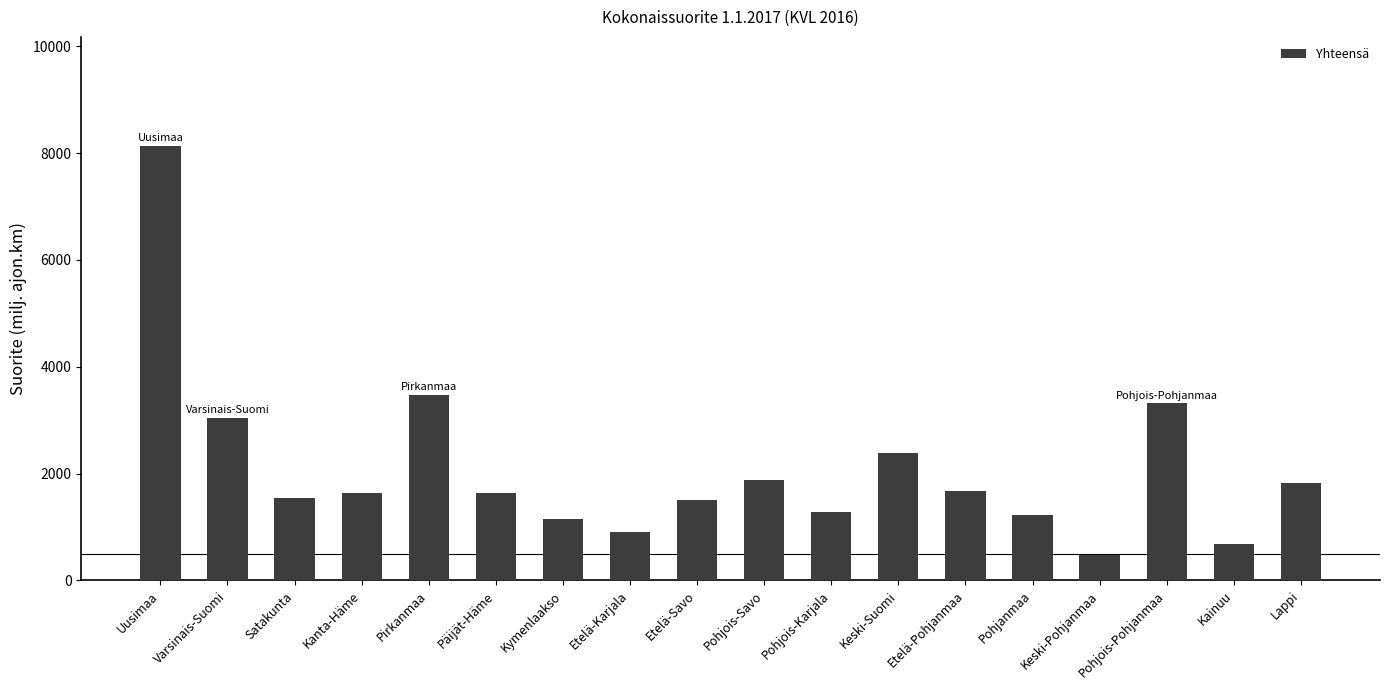

What is the ratio of the value at Keski-Pohjanmaa to the value at Pohjois-Savo?

0.2